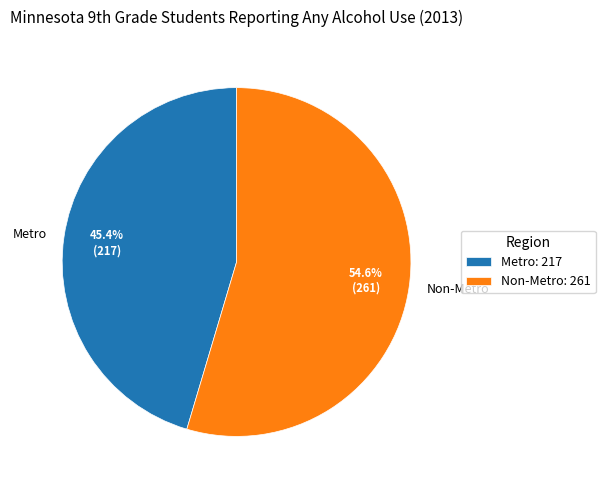

Is there a majority slice in this chart?

Yes